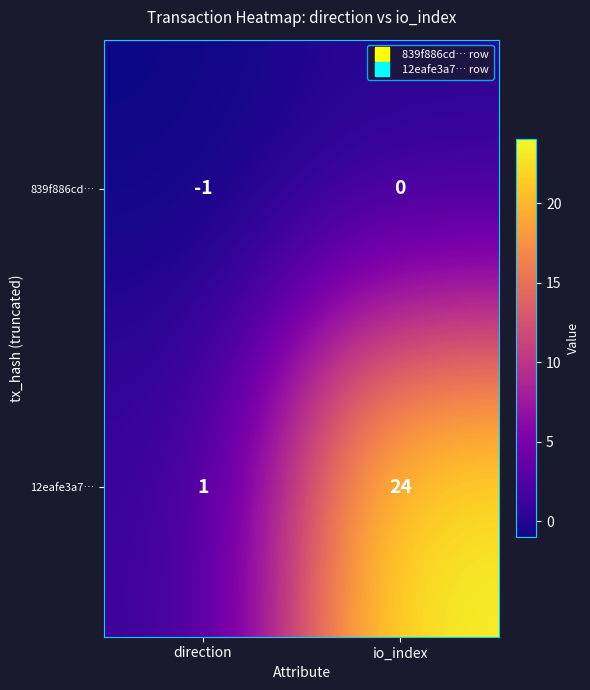

The value of 12eafe3a7… at direction is 1. True or false?

True